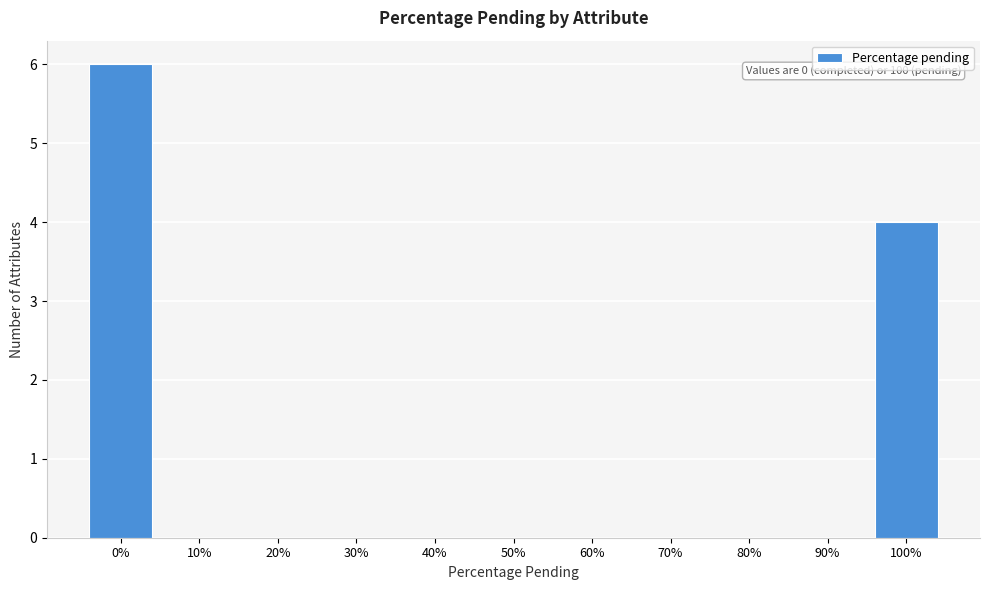

Reading left to right, what are all the values shown in this chart?

0%=6	10%=0	20%=0	30%=0	40%=0	50%=0	60%=0	70%=0	80%=0	90%=0	100%=4